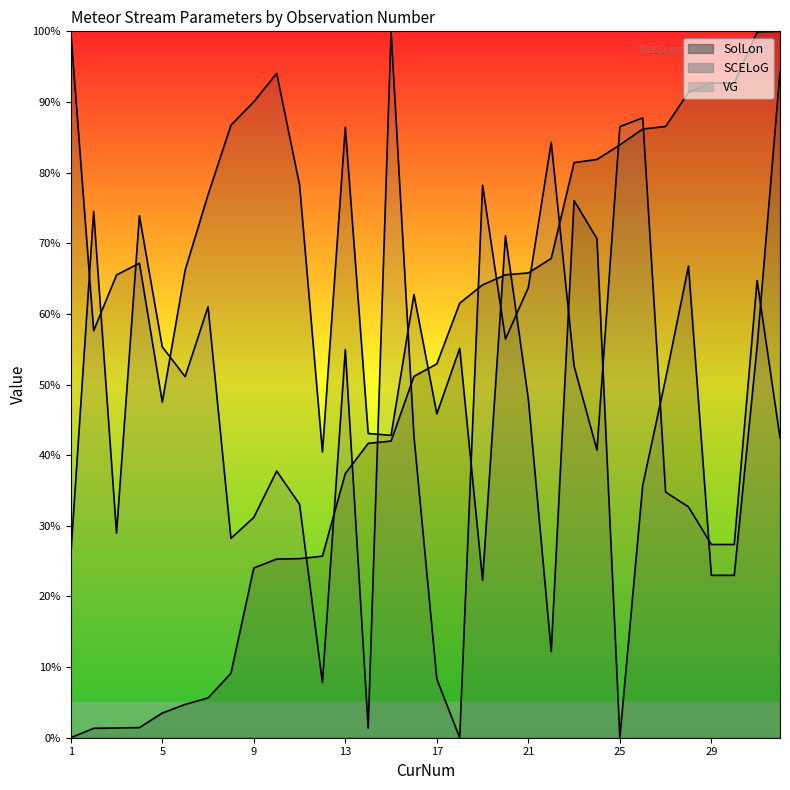

Reading left to right, what are all the values shown in this chart?

SolLon: 0.0	1.3	1.4	1.4	3.5	4.7	5.6	9.1	24.0	25.3	25.3	25.7	37.4	41.7	42.0	51.2	52.9	61.5	64.1	65.5	65.8	67.9	81.4	81.9	83.9	86.2	86.5	91.4	92.7	92.7	99.9	100.0
SCELoG: 100.0	57.6	65.5	67.2	47.5	66.2	76.9	86.7	90.0	94.0	78.3	40.4	86.4	43.1	42.8	62.7	45.8	55.1	22.3	71.1	47.9	12.2	76.0	70.6	0.0	35.7	50.8	66.8	23.0	23.0	55.4	94.3
VG: 25.9	74.5	29.0	73.9	55.3	51.1	61.0	28.2	31.2	37.7	33.0	7.8	55.0	1.4	100.0	42.7	8.3	0.0	78.2	56.4	63.7	84.3	52.6	40.7	86.5	87.7	34.8	32.7	27.4	27.4	64.7	42.5